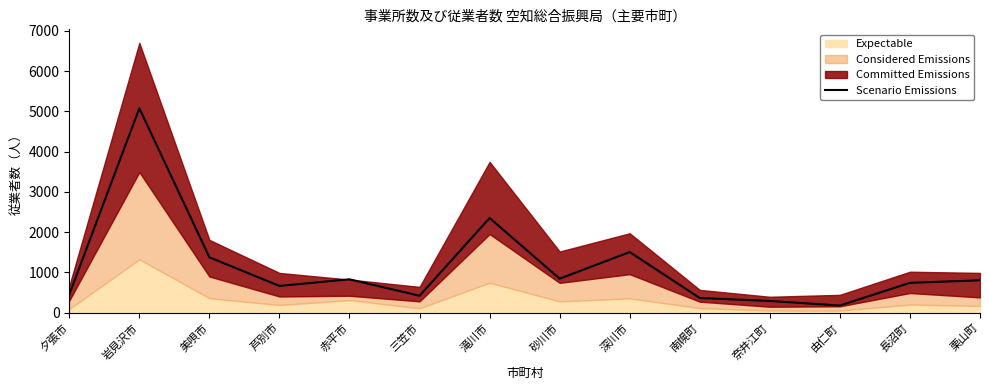

What is the approximate value of Scenario Emissions at 美唄市?

1377